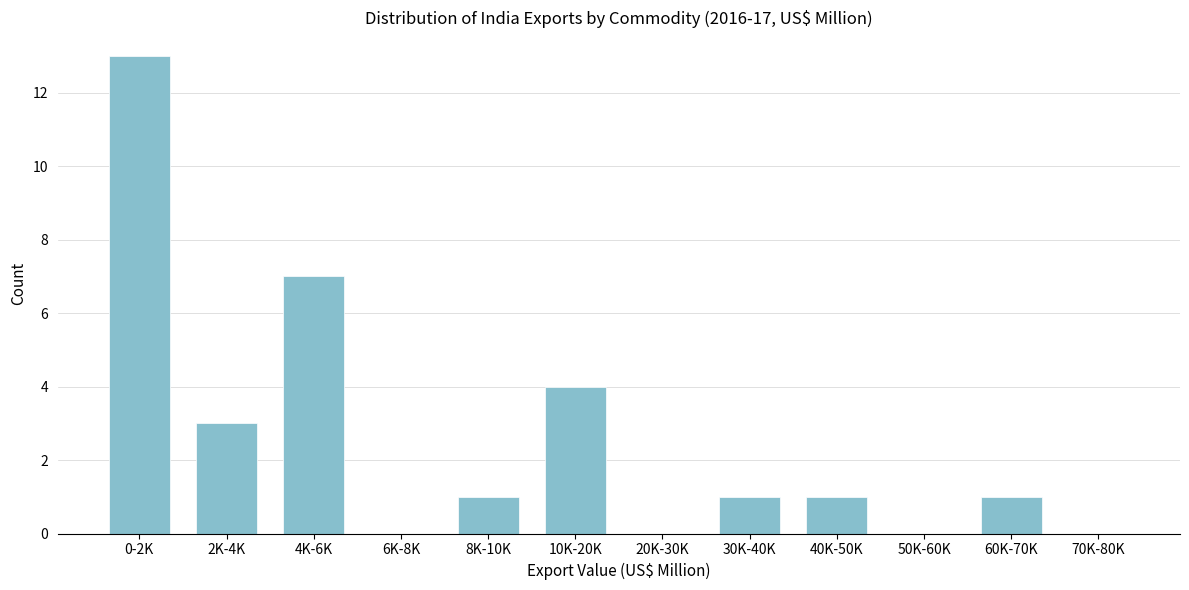

Reading left to right, extract all data points from this chart.

0-2K=13	2K-4K=3	4K-6K=7	6K-8K=0	8K-10K=1	10K-20K=4	20K-30K=0	30K-40K=1	40K-50K=1	50K-60K=0	60K-70K=1	70K-80K=0